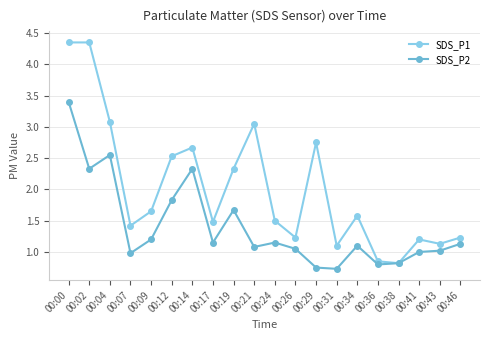

What is the total value across all series at 00:29?

3.5